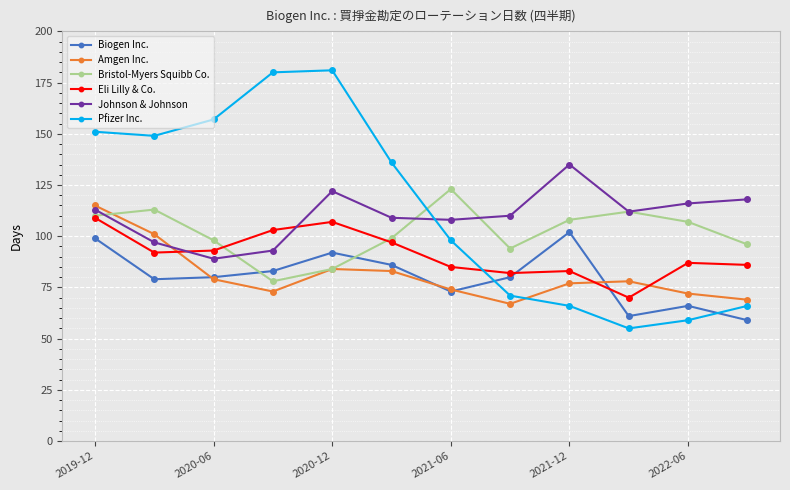

True or false: Pfizer Inc. has more than 1 interior local peaks.

False